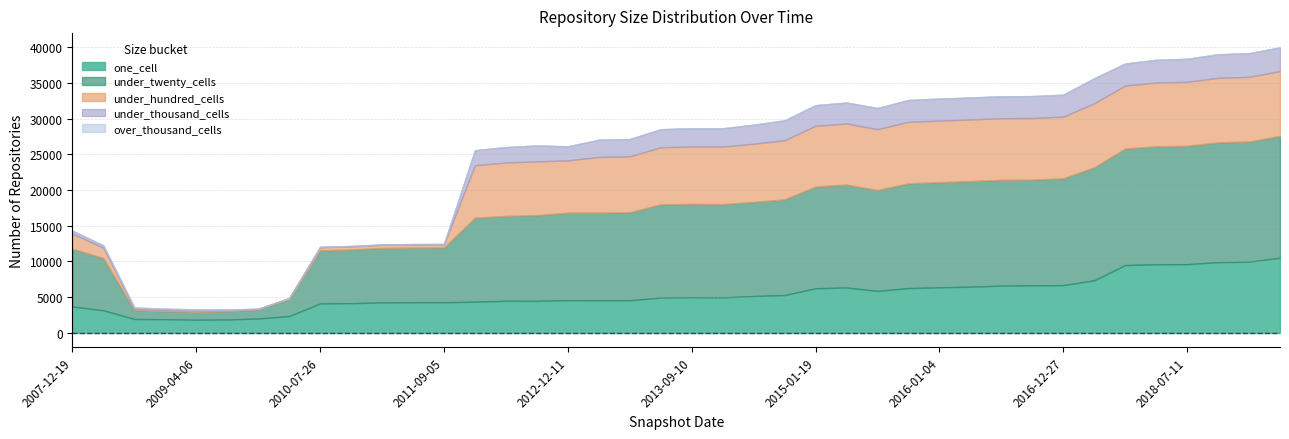

List the labels in order of under_thousand_cells value, largest first.

2017-04-12, 2019-04-06, 2019-01-01, 2018-09-28, 2018-07-11, 2018-04-09, 2017-12-22, 2016-04-05, 2016-01-04, 2016-12-27, 2016-07-04, 2016-10-07, 2015-10-01, 2015-07-03, 2015-04-09, 2015-01-19, 2014-09-08, 2014-03-28, 2013-12-20, 2013-09-10, 2013-07-09, 2013-05-21, 2013-02-20, 2012-10-31, 2012-07-13, 2012-03-26, 2012-12-11, 2007-12-19, 2008-06-27, 2008-10-10, 2008-12-17, 2009-04-06, 2009-06-17, 2010-07-26, 2010-11-17, 2011-02-21, 2011-06-10, 2011-09-05, 2009-09-25, 2009-12-16